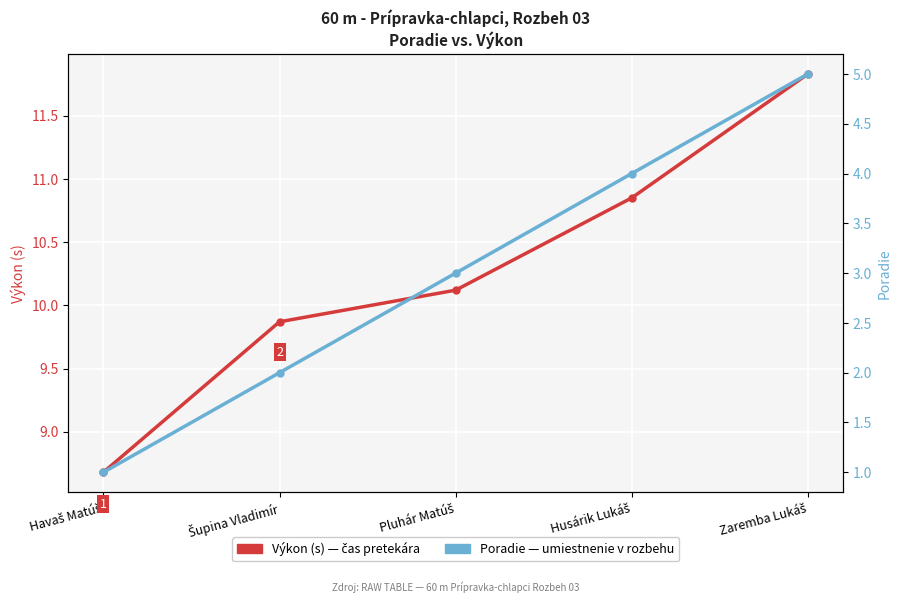

What is the difference between the highest and lowest values at Husárik Lukáš?

6.8